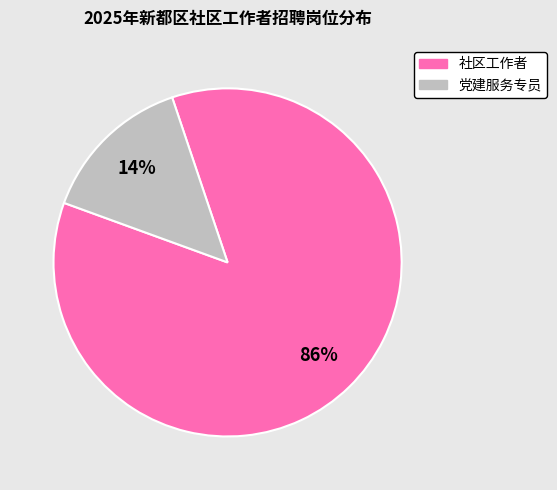

Is it true that 党建服务专员 is 22% of the pie?

False